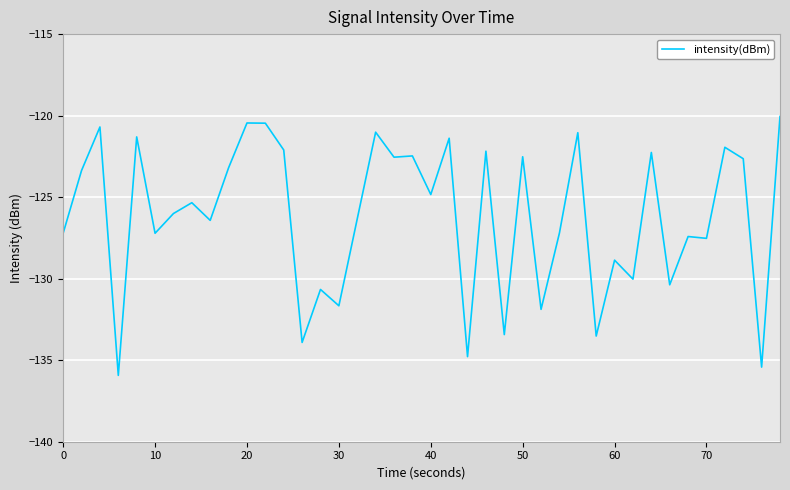

What is the difference between the maximum and minimum values?

15.9